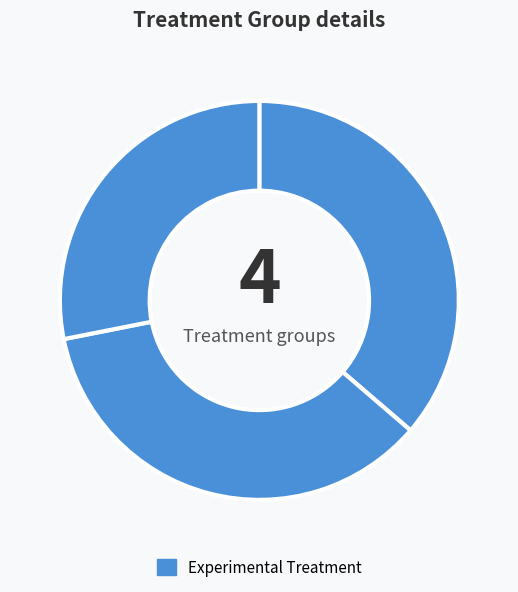

How many slices are in this pie chart?

3